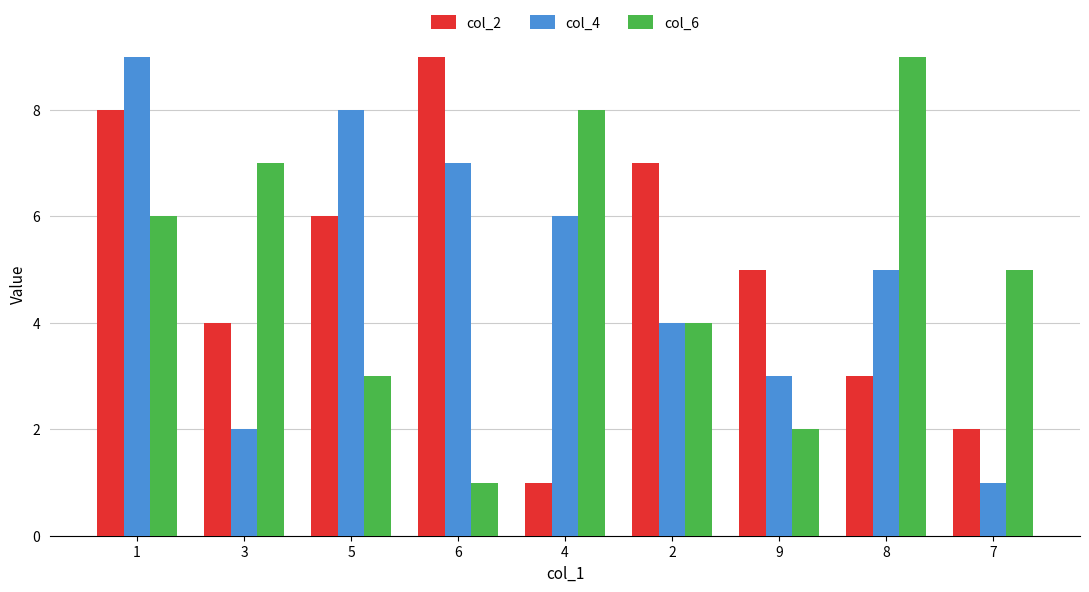

Does the chart contain stacked bars?

No